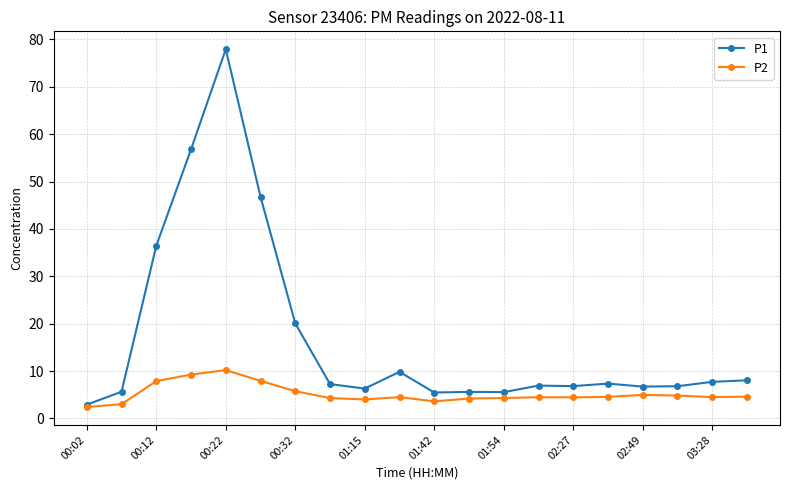

What is the average value of the P2 series?

5.2